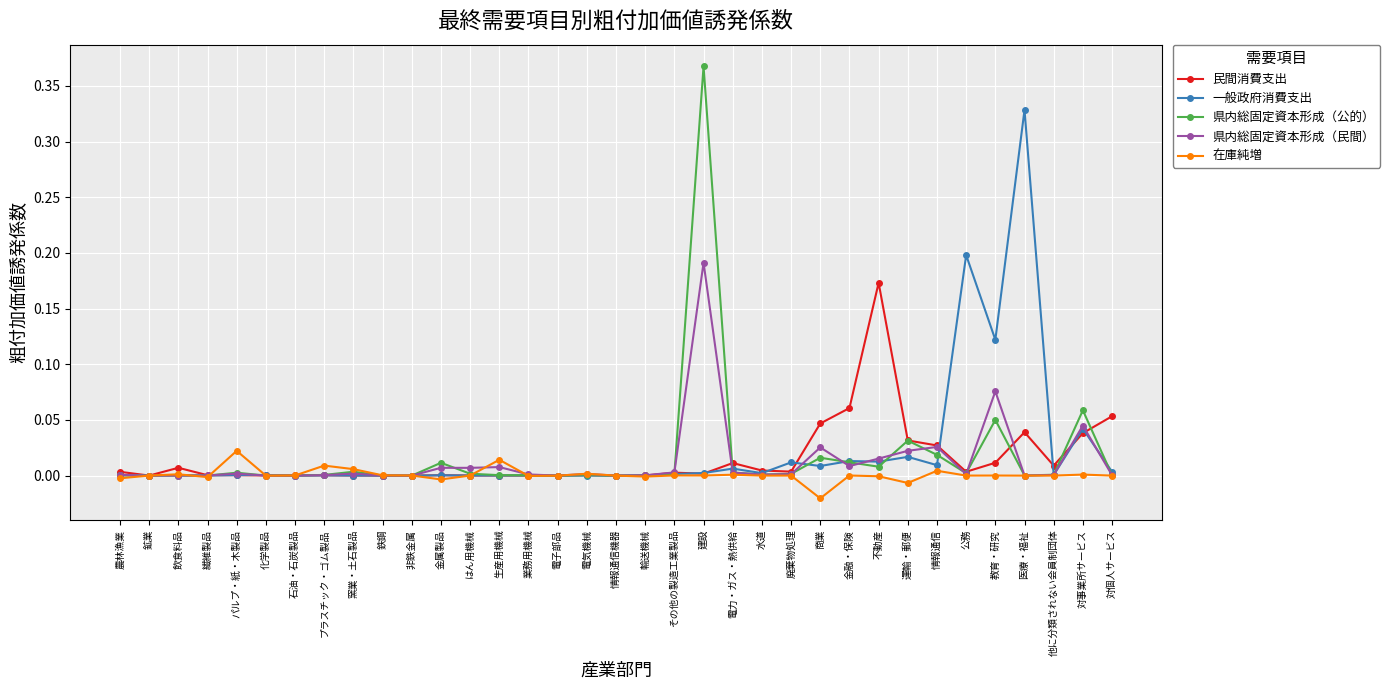

At which category is the sum across all series the highest?

建設